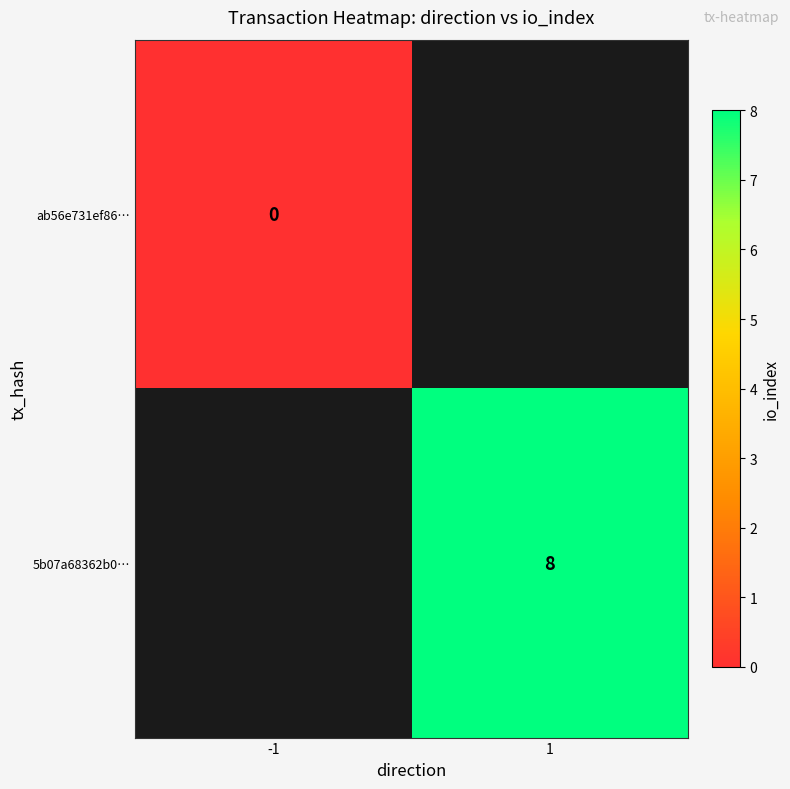

At how many categories does at least one series exceed 2?

1